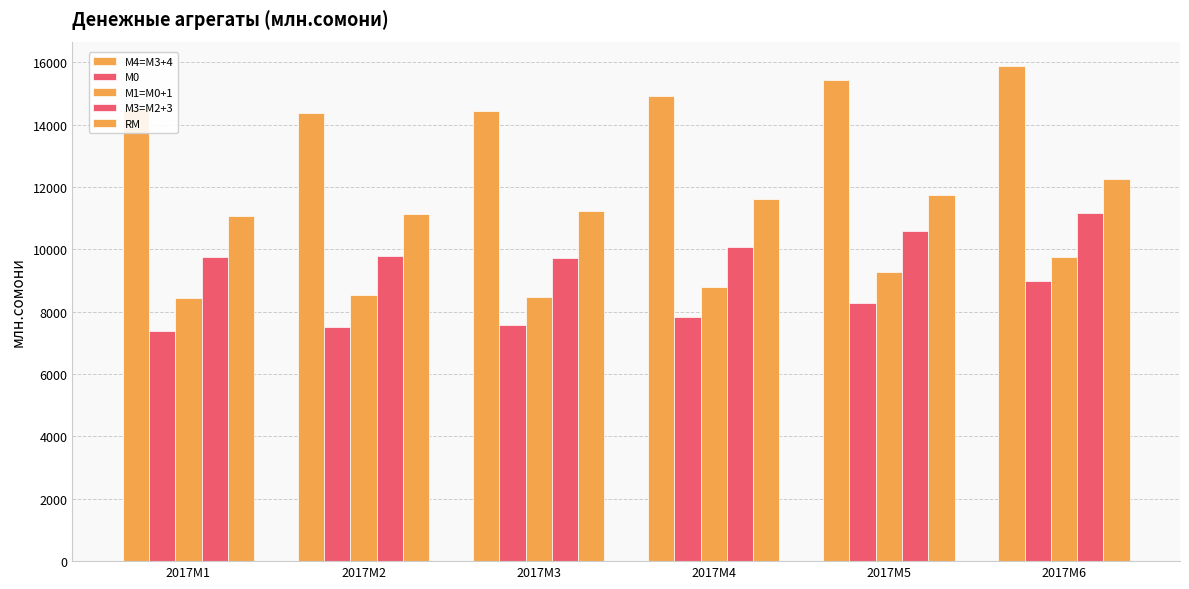

Count the number of categories in the chart.

6